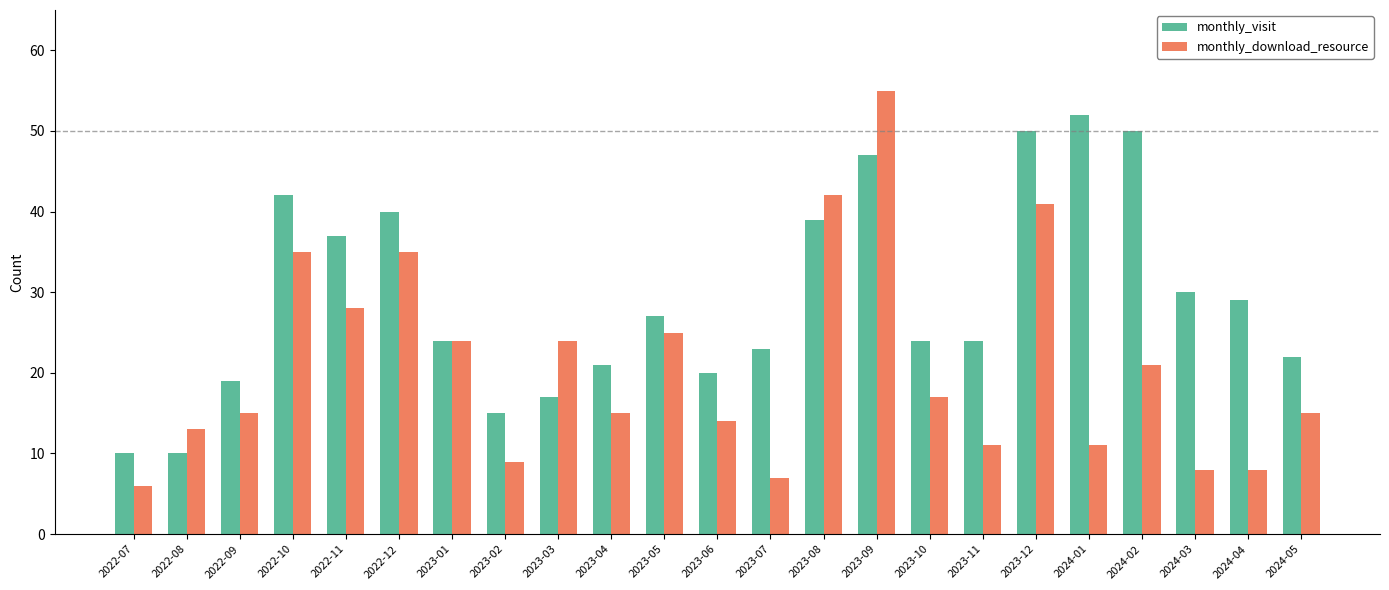

Rank the series by their average value, from highest to lowest.

monthly_visit, monthly_download_resource